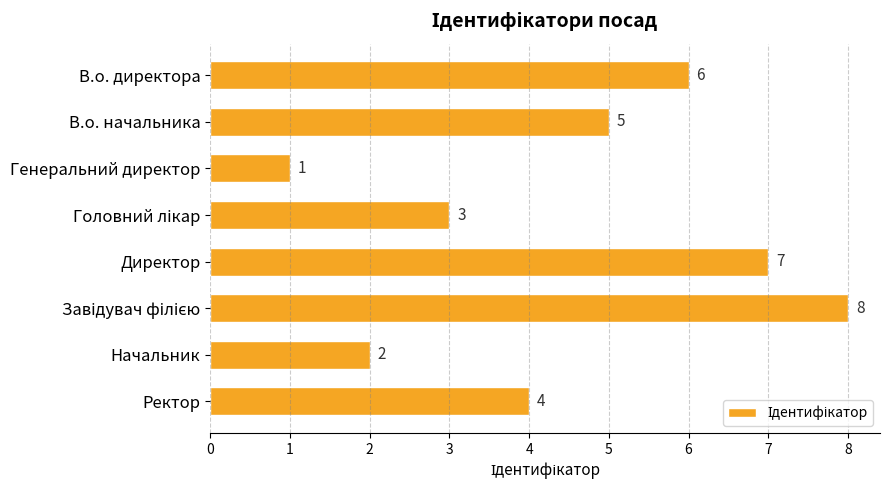

What is the sum of all values?

36